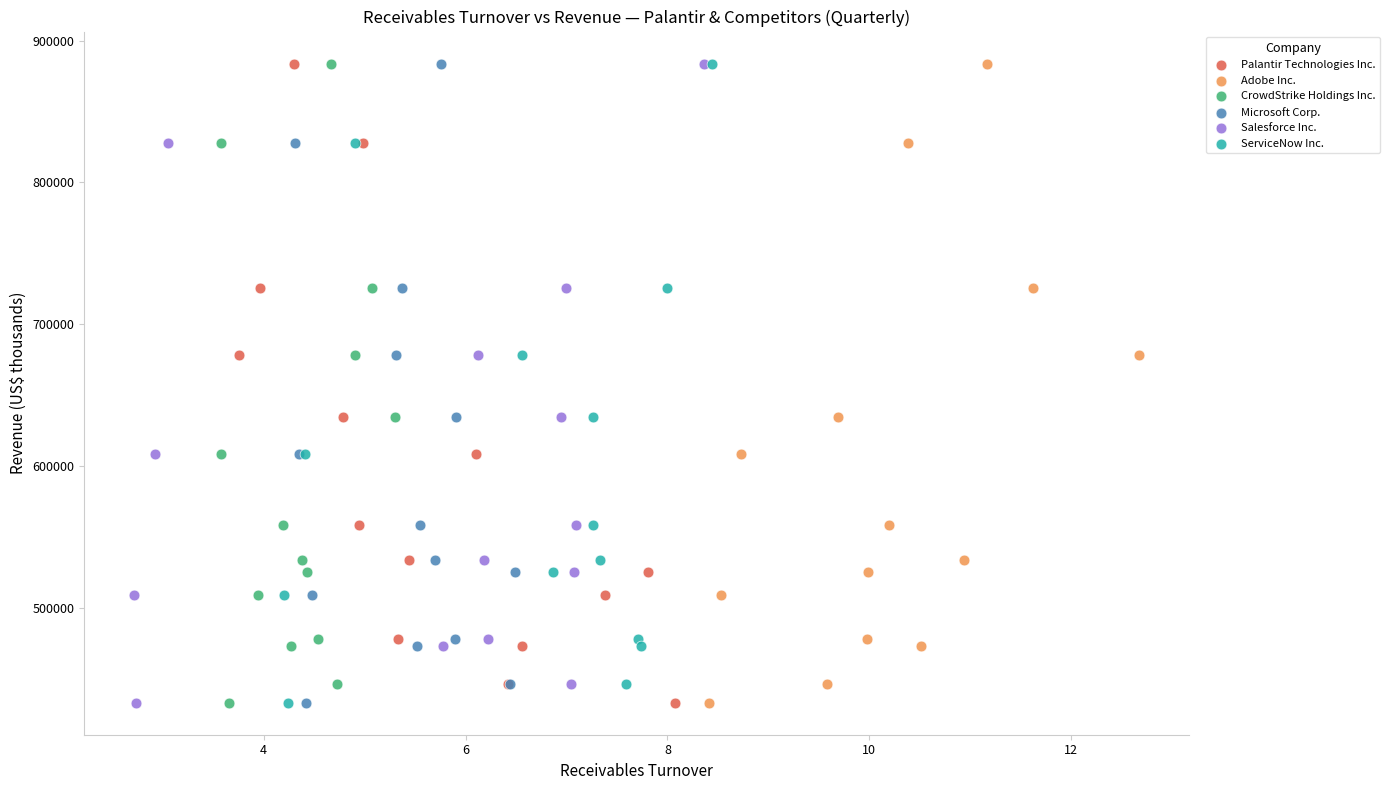

What are all the series names shown in the legend?

Palantir Technologies Inc., Adobe Inc., CrowdStrike Holdings Inc., Microsoft Corp., Salesforce Inc., ServiceNow Inc.